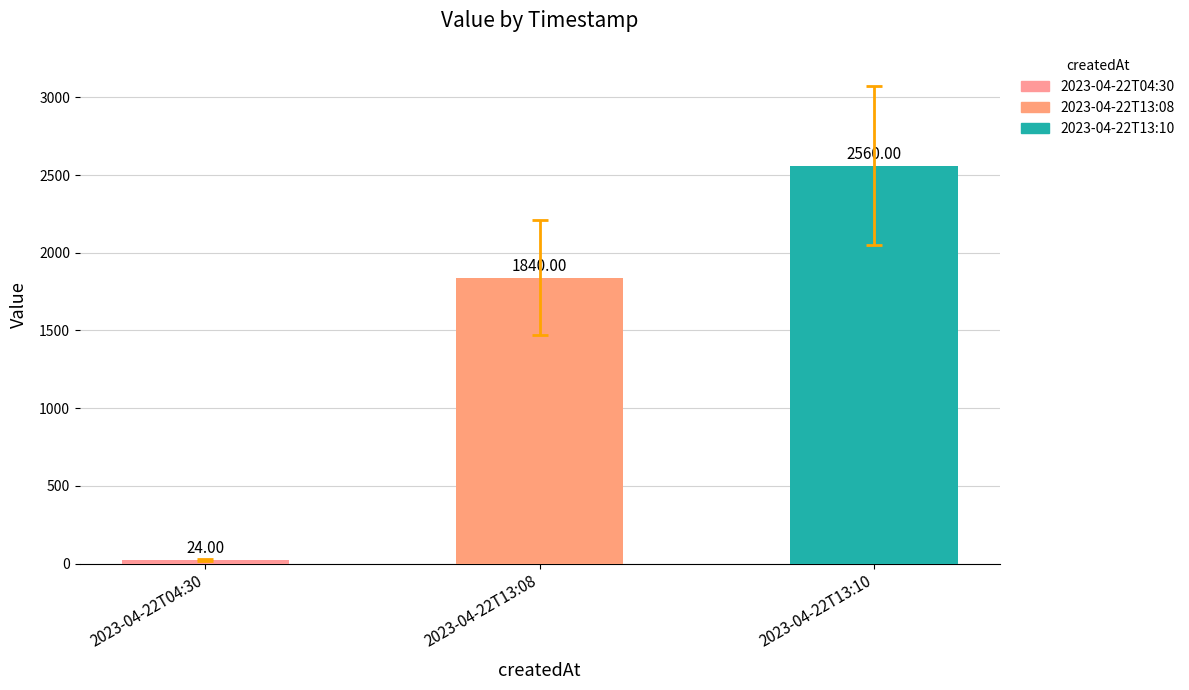

List the labels in order of value, smallest first.

2023-04-22T04:30, 2023-04-22T13:08, 2023-04-22T13:10